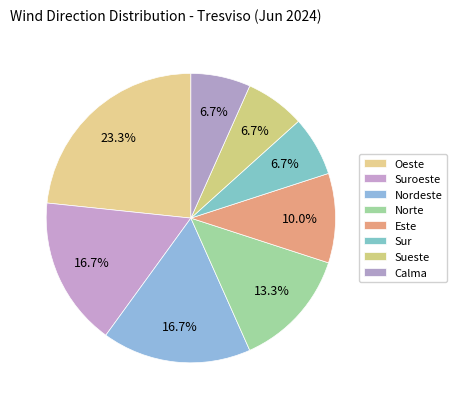

What is the change in value from Norte to Este?

-1